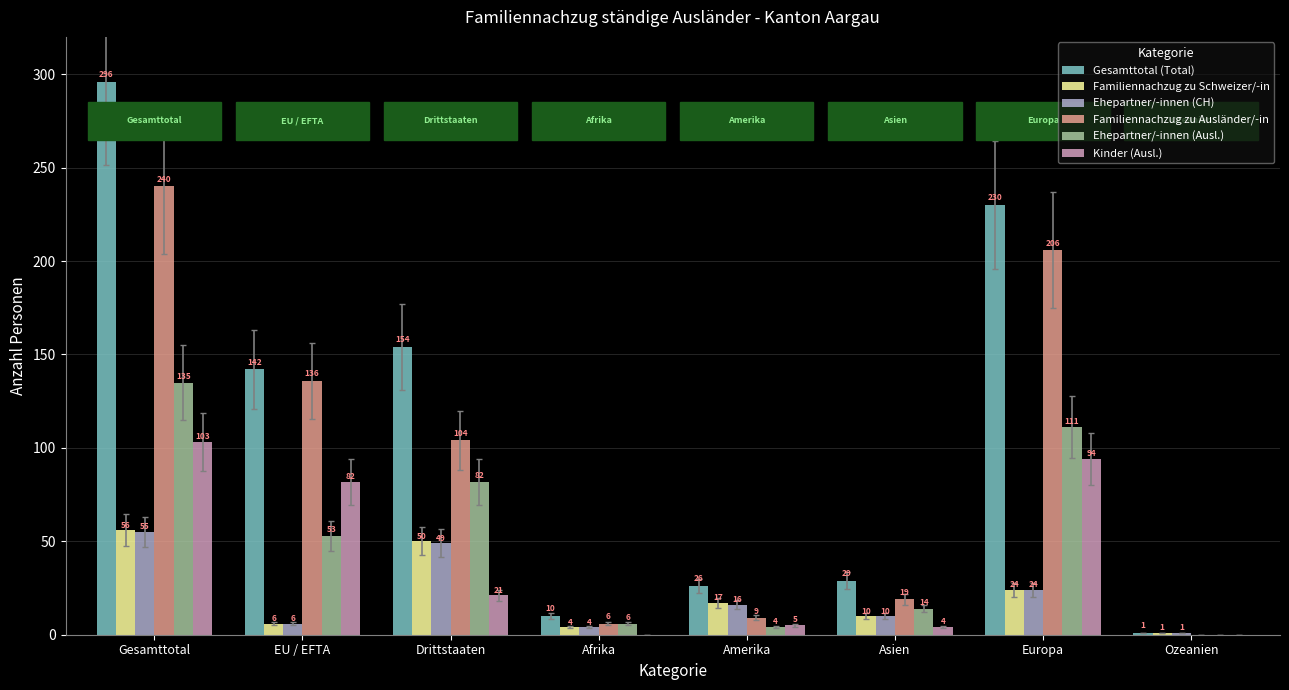

What is the sum of all Ehepartner/-innen (Ausl.) values?

405